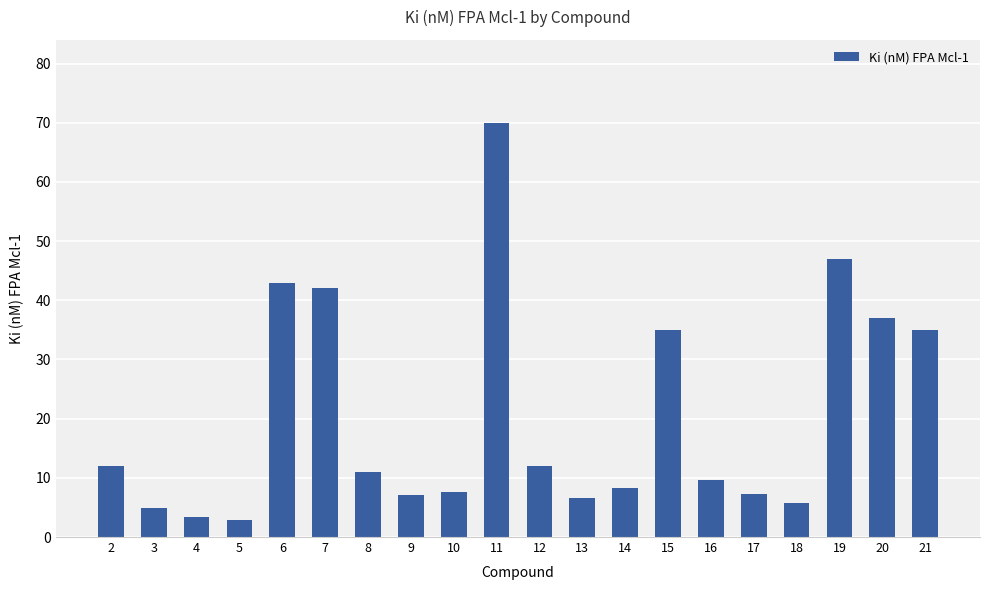

How many bars are there in total?

20